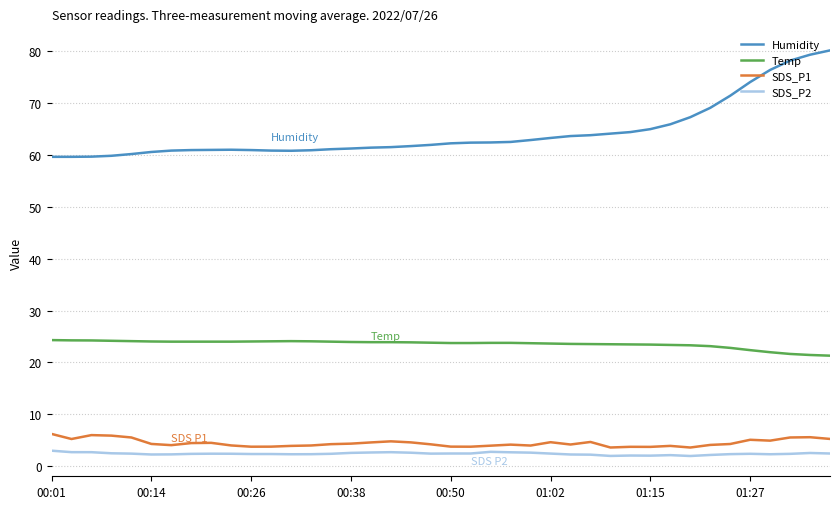

Which series has the largest total across all categories?

Humidity